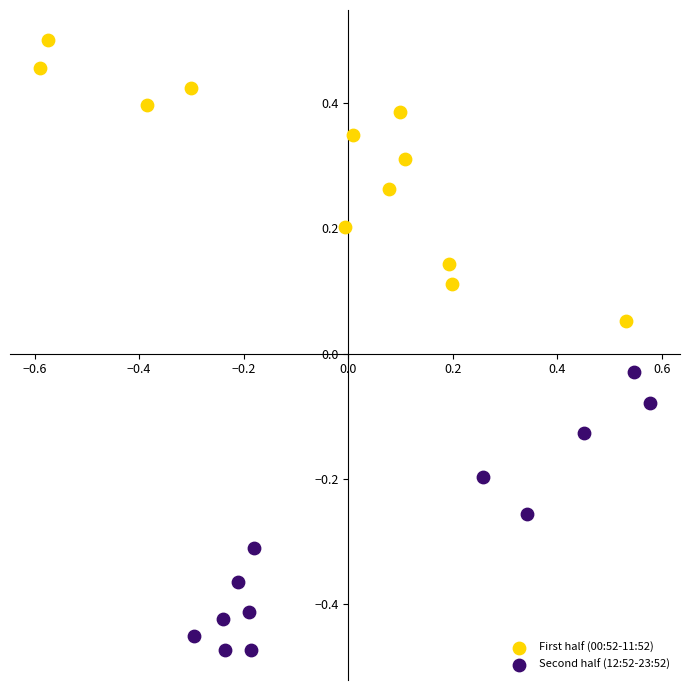

Which series reaches the minimum Y coordinate?

Second half (12:52-23:52)